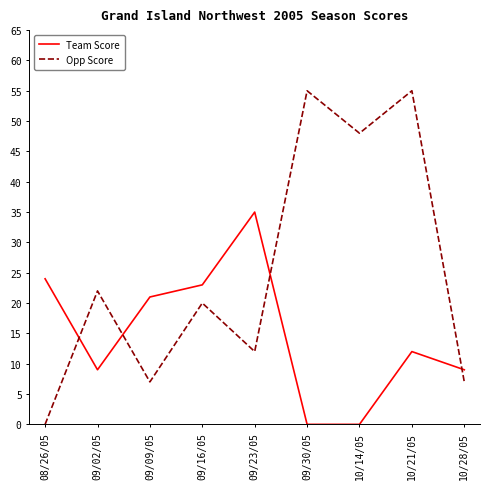

How many times do Opp Score and Team Score cross each other?

4